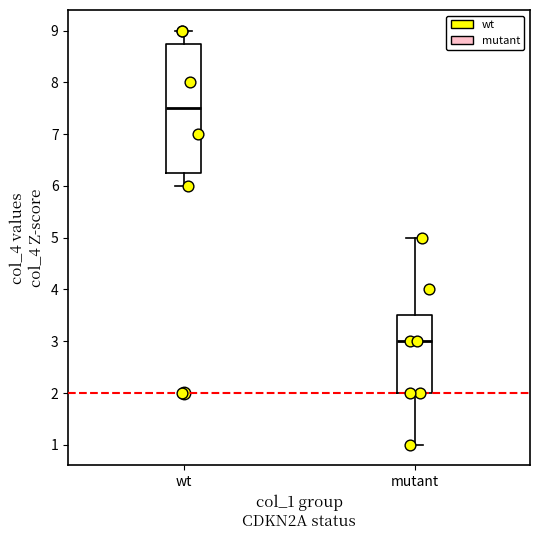

Which box's median line is the lowest?

mutant